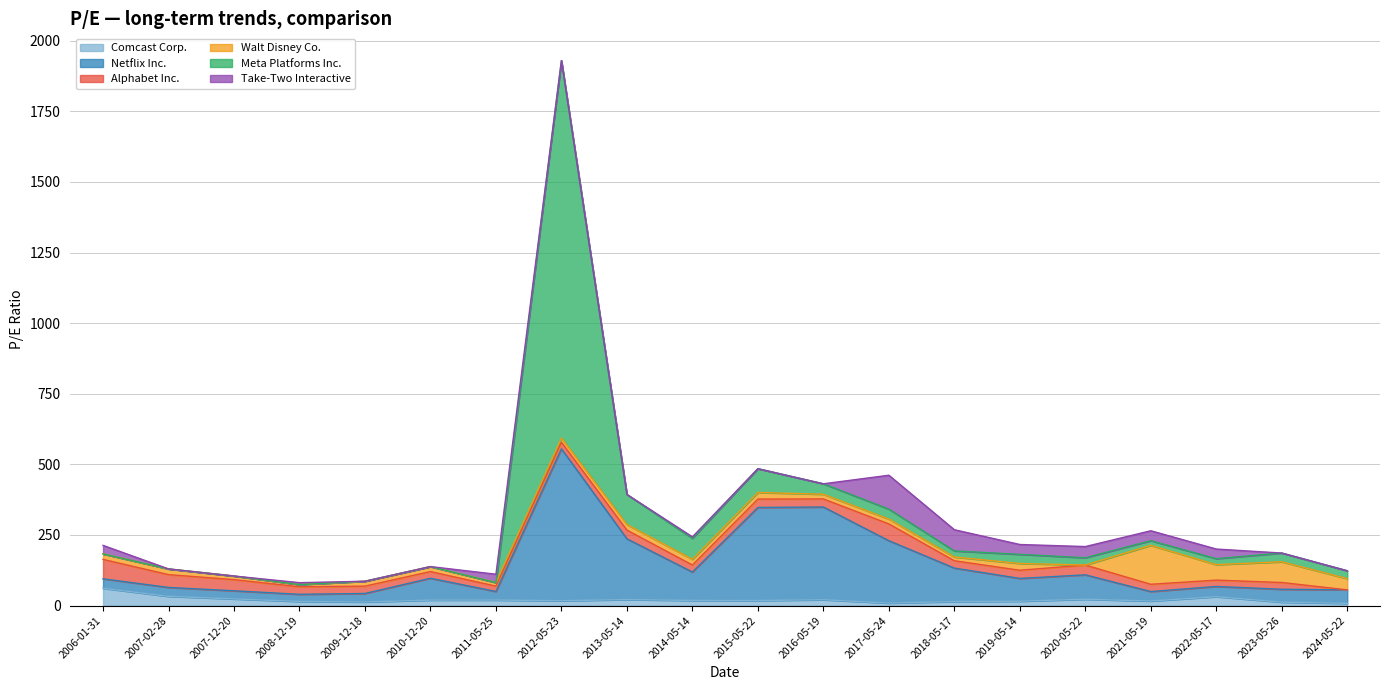

How many distinct data groups are displayed?

6